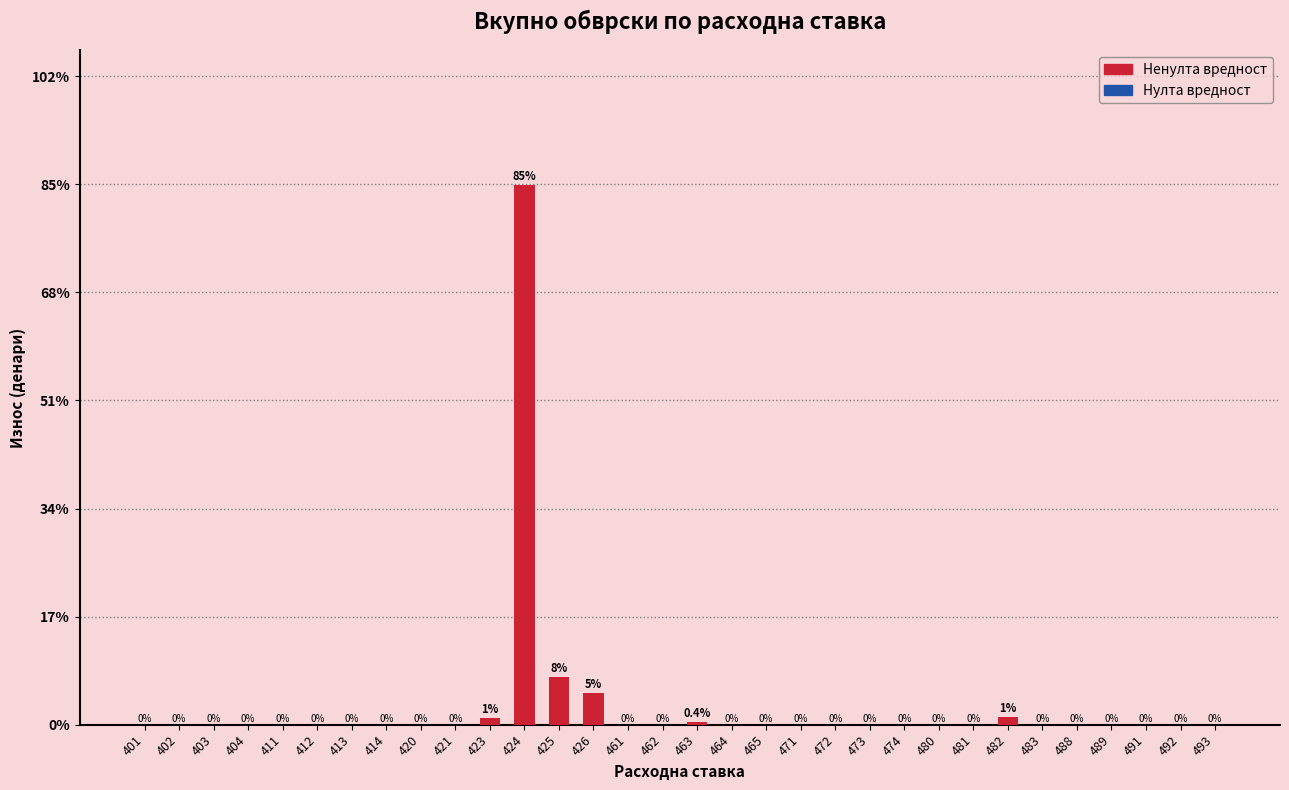

At which label is the value closest to 42?

425